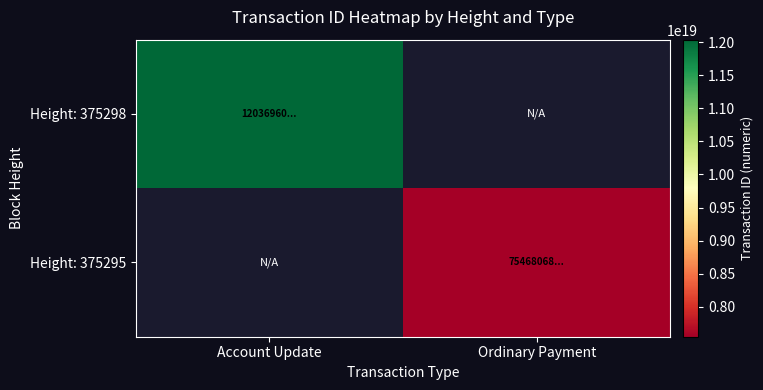

At how many categories does at least one series exceed 11192197766383472640?

1